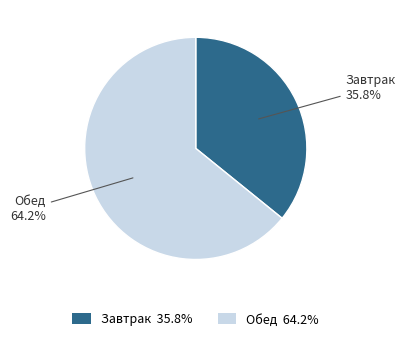

Count the number of slices in the pie.

2